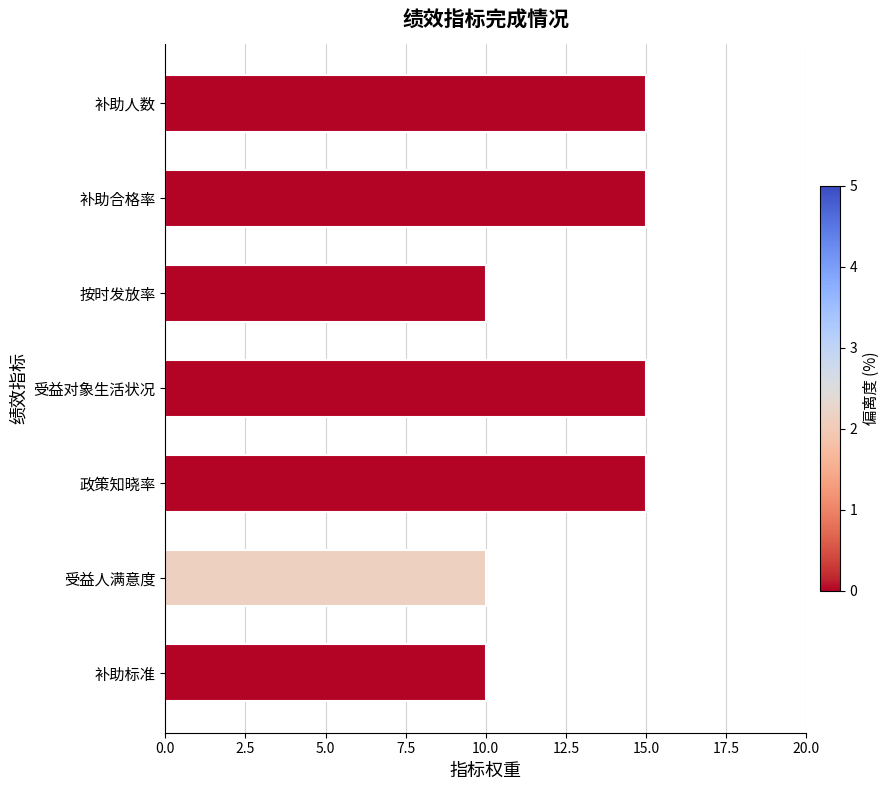

What is the difference between the maximum and second lowest values?

5